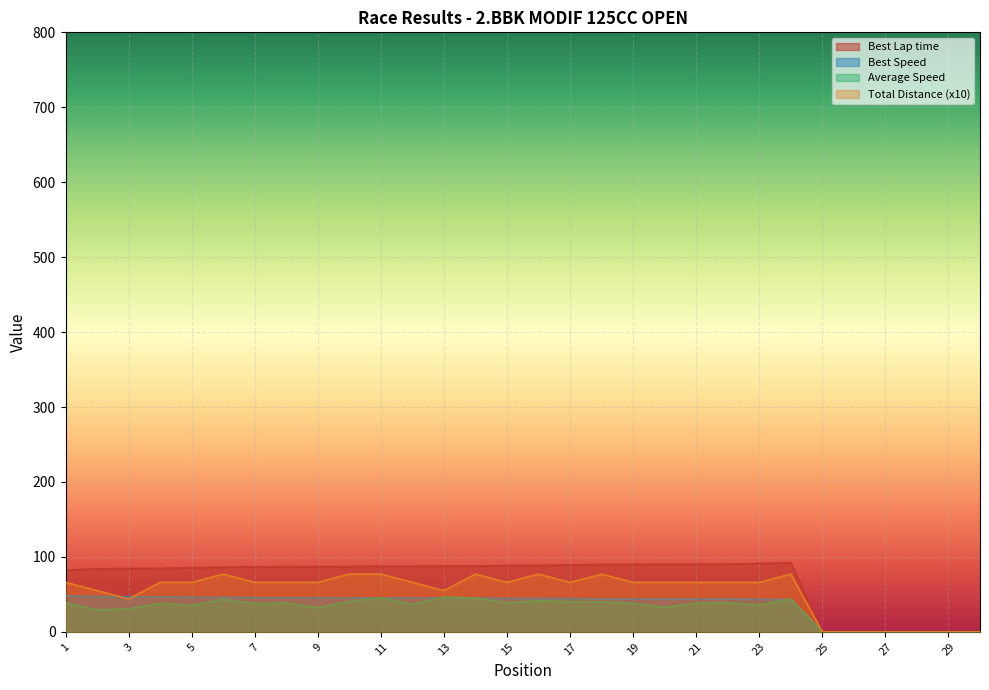

What is the average value of the Best Speed series?

36.1